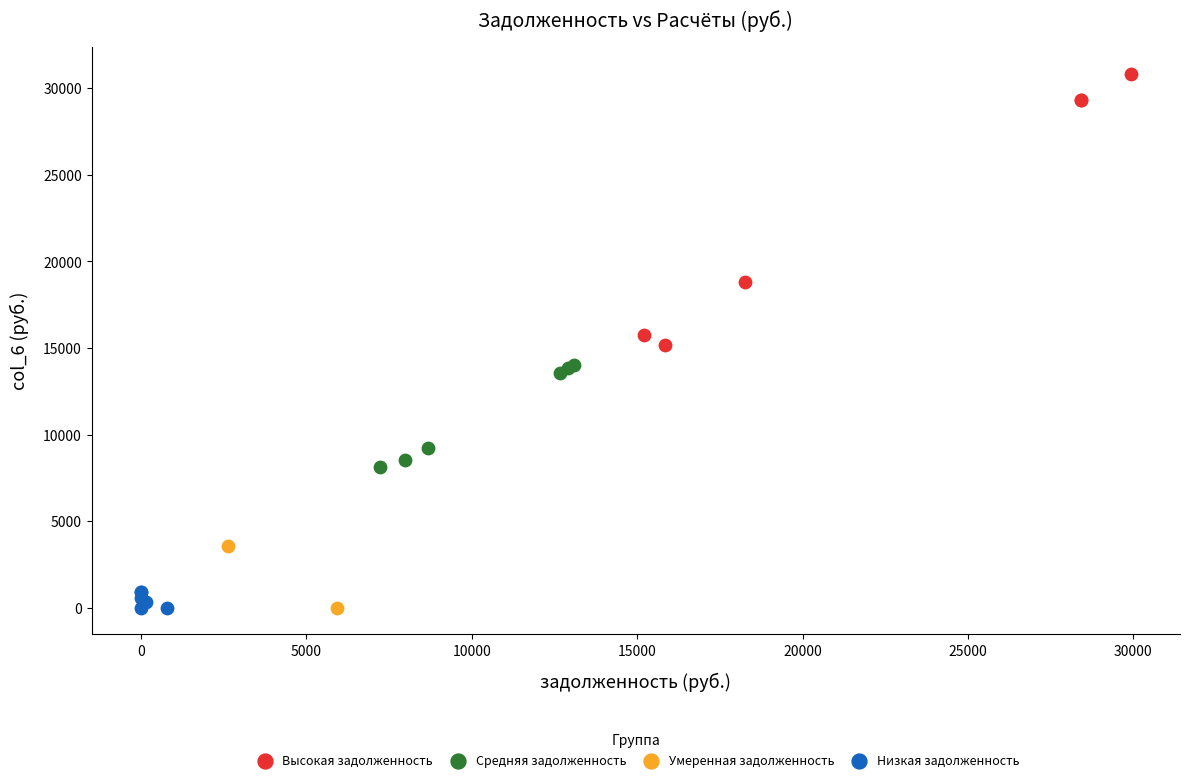

What are all the series names shown in the legend?

Высокая задолженность, Средняя задолженность, Умеренная задолженность, Низкая задолженность